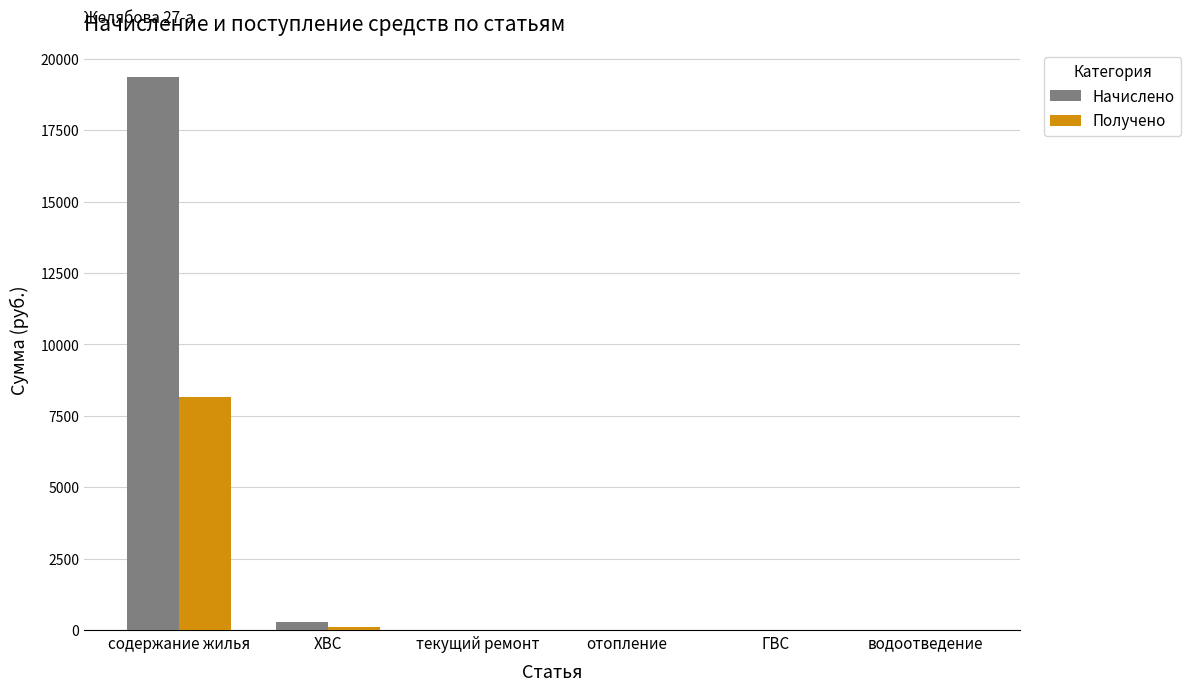

Are the bars horizontal?

No